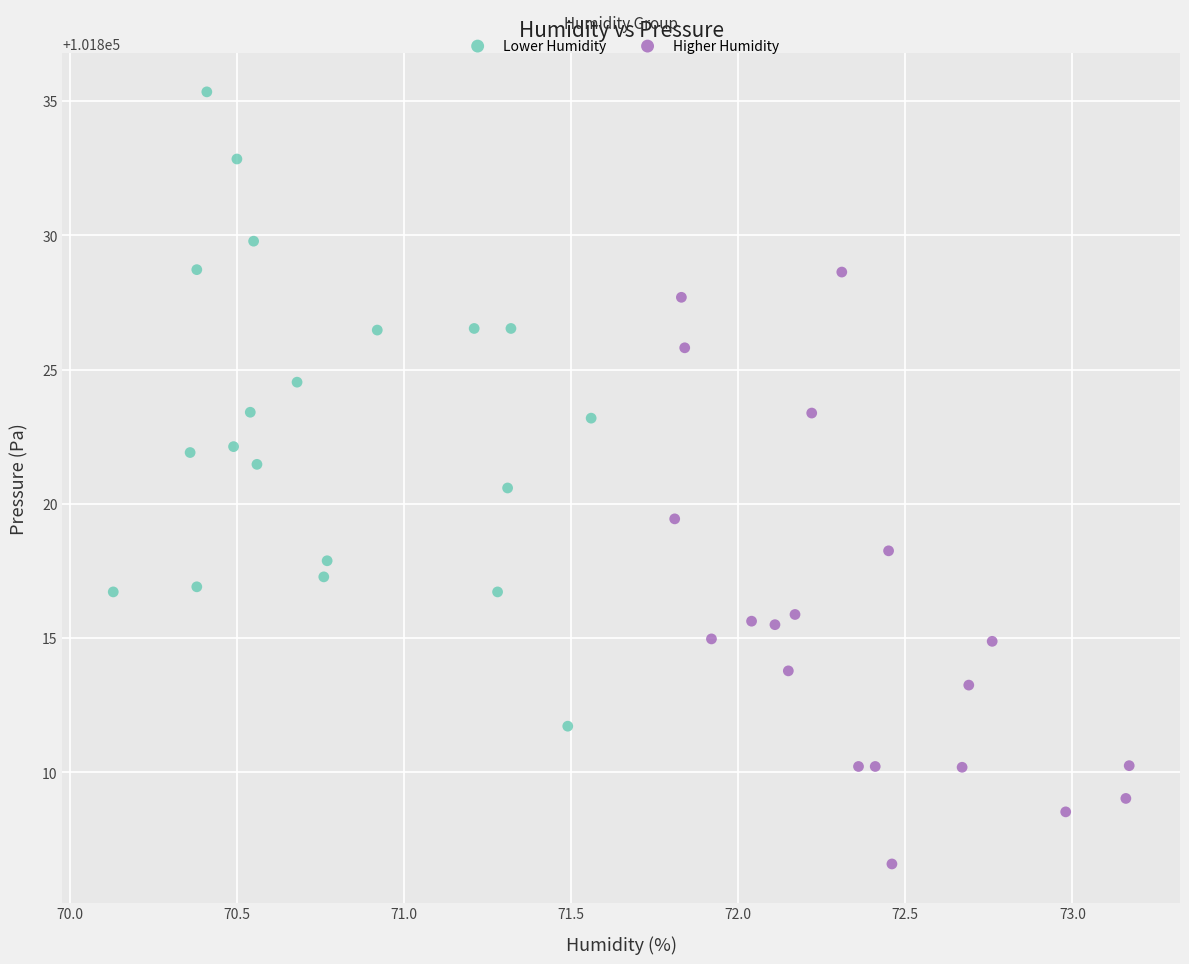

Which series contains the lowest Y value?

Higher Humidity